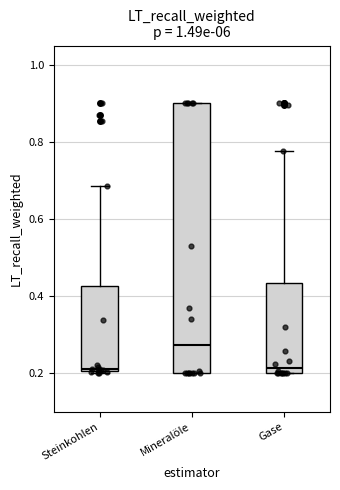

Reading left to right, transcribe this box plot: for each box, give where its median line is, the range the box spans, and where its two whiskers end, as read against the y-axis. The values are not printed on the chart, so give them approximately, as read against the axis.

Steinkohlen: median 0.22, box 0.20 to 0.42, whiskers 0.20 to 0.68
Mineralöle: median 0.28, box 0.20 to 0.90, whiskers 0.20 to 0.90
Gase: median 0.22, box 0.20 to 0.44, whiskers 0.20 to 0.78